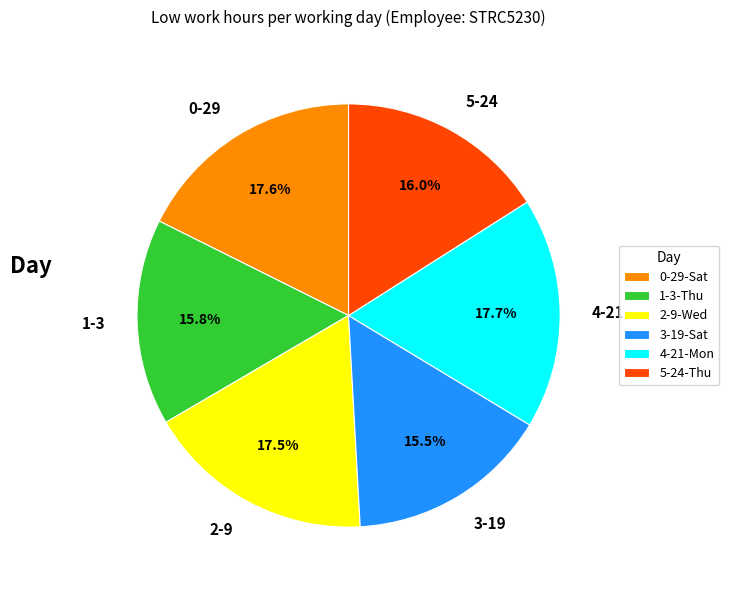

To the nearest percent, what is the average slice percentage?

17%